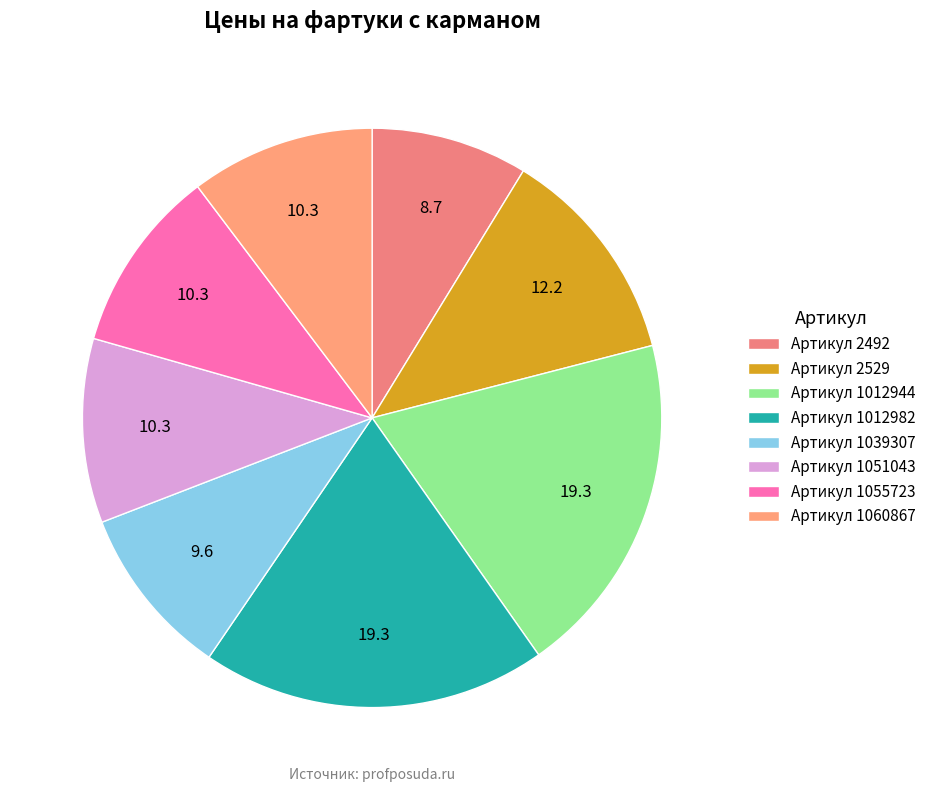

How many segments does this pie chart have?

8